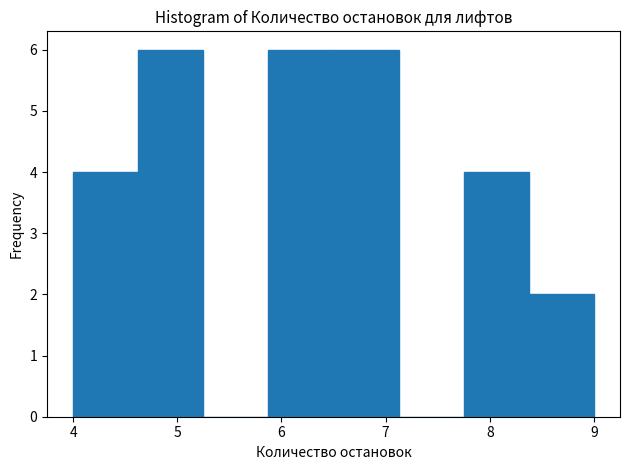

Reading left to right, list every bar in this chart as the range it spans on the x-axis followed by its height. Neither the bar edges nor the heights are printed on the chart, so give them approximately, as read against the axes.

4.0 to 4.6: 4
4.6 to 5.3: 6
5.3 to 5.9: 0
5.9 to 6.5: 6
6.5 to 7.1: 6
7.1 to 7.8: 0
7.8 to 8.4: 4
8.4 to 9.0: 2